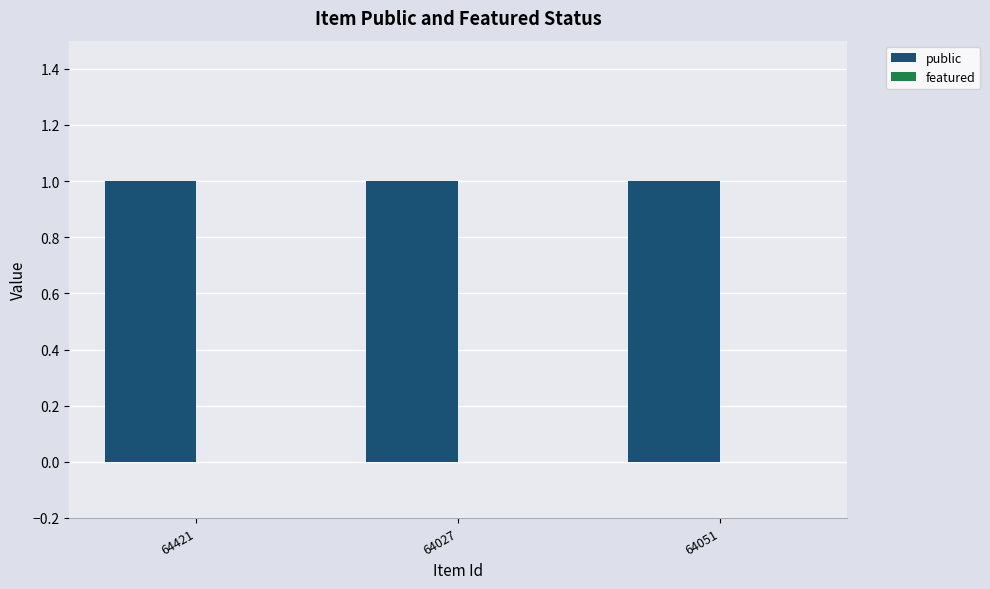

At which label does featured reach its minimum?

64421